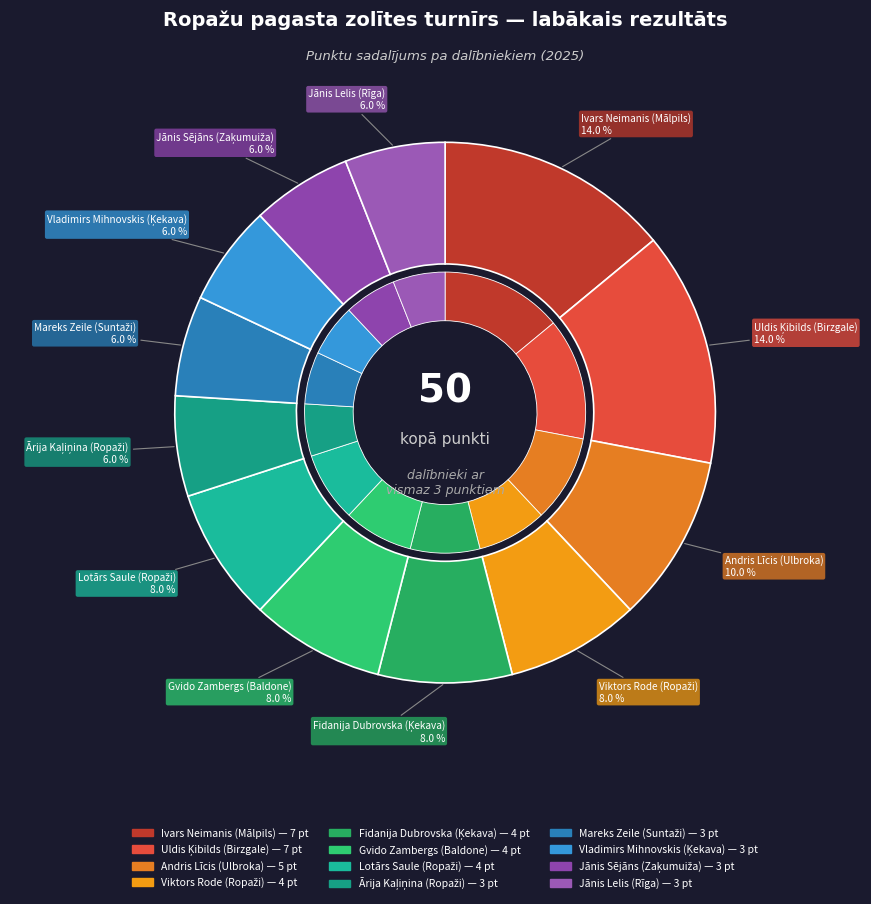

What is the ratio of the value at Lotārs Saule (Ropaži) to the value at Jānis Lelis (Rīga)?

1.3